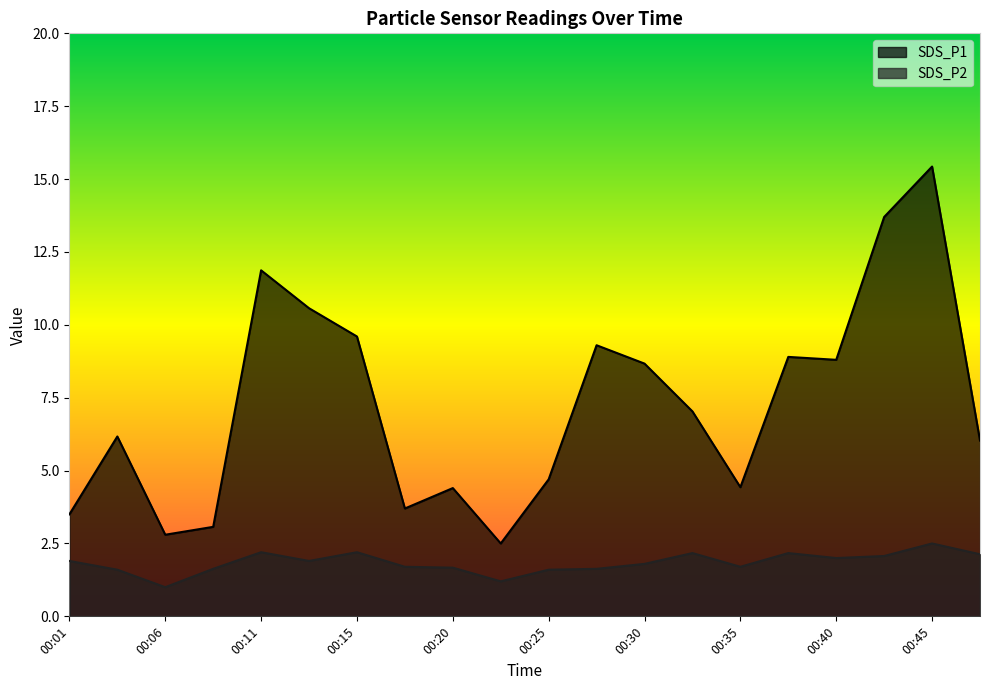

Rank the categories by SDS_P1 value from highest to lowest.

00:45, 00:42, 00:11, 00:13, 00:15, 00:28, 00:37, 00:40, 00:30, 00:32, 00:03, 00:47, 00:25, 00:35, 00:20, 00:18, 00:01, 00:08, 00:06, 00:23